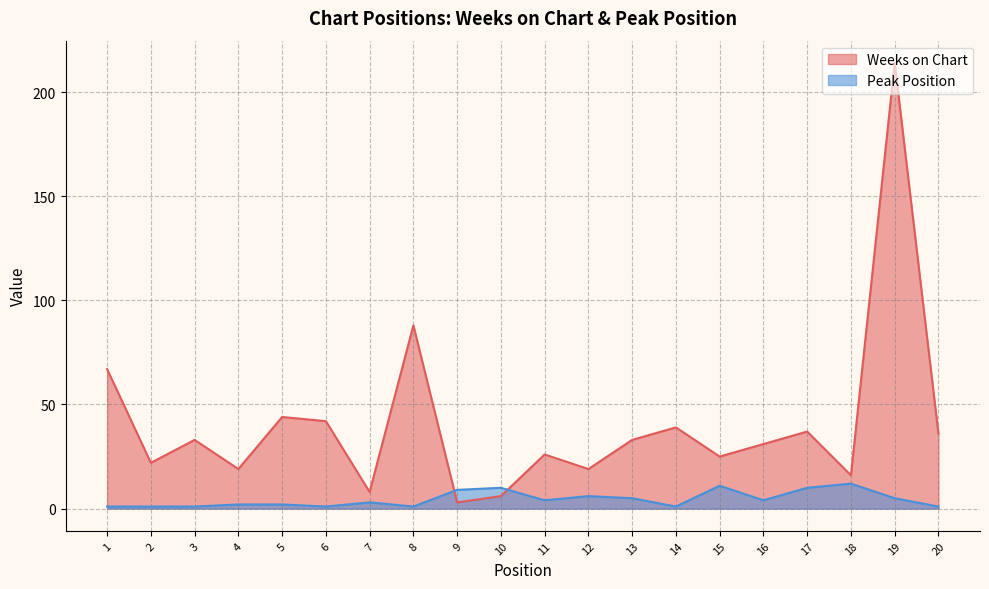

How many data points in Weeks on Chart are above 33?

8